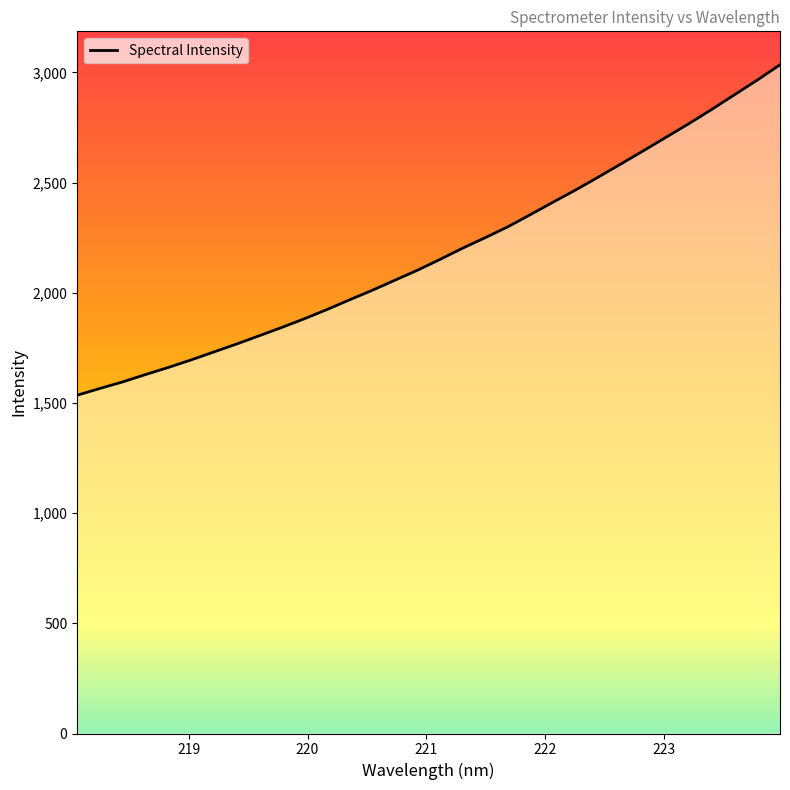

What is the smallest value displayed?

1534.8